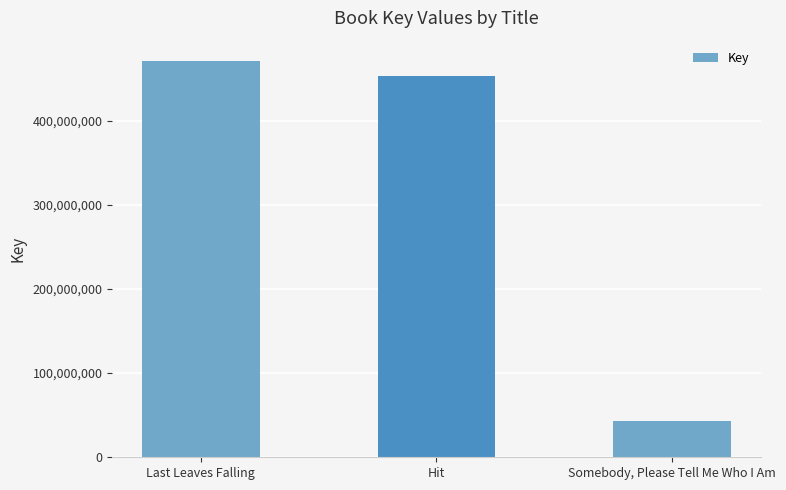

Where does the data first go above 453039953?

Last Leaves Falling